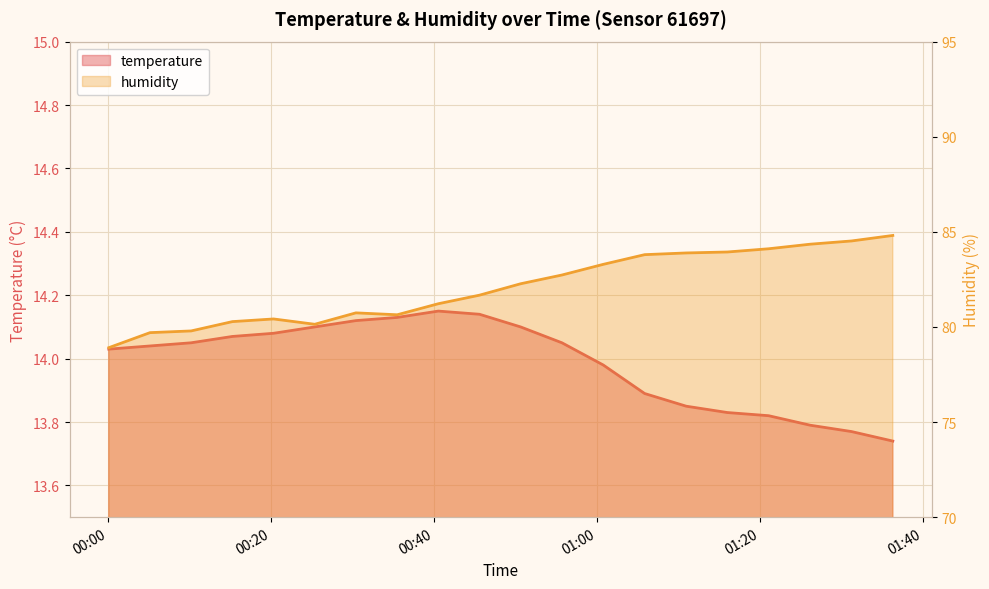

Reading left to right, list all the values displayed in this chart.

temperature: 2023-04-24T00:00:07=14.0	2023-04-24T00:05:10=14.0	2023-04-24T00:10:13=14.1	2023-04-24T00:15:17=14.1	2023-04-24T00:20:20=14.1	2023-04-24T00:25:23=14.1	2023-04-24T00:30:26=14.1	2023-04-24T00:35:30=14.1	2023-04-24T00:40:33=14.2	2023-04-24T00:45:36=14.1	2023-04-24T00:50:39=14.1	2023-04-24T00:55:43=14.1	2023-04-24T01:00:47=14.0	2023-04-24T01:05:52=13.9	2023-04-24T01:10:58=13.8	2023-04-24T01:16:01=13.8	2023-04-24T01:21:05=13.8	2023-04-24T01:26:11=13.8	2023-04-24T01:31:15=13.8	2023-04-24T01:36:19=13.7
humidity: 2023-04-24T00:00:07=78.9	2023-04-24T00:05:10=79.7	2023-04-24T00:10:13=79.8	2023-04-24T00:15:17=80.3	2023-04-24T00:20:20=80.4	2023-04-24T00:25:23=80.1	2023-04-24T00:30:26=80.7	2023-04-24T00:35:30=80.6	2023-04-24T00:40:33=81.2	2023-04-24T00:45:36=81.7	2023-04-24T00:50:39=82.3	2023-04-24T00:55:43=82.7	2023-04-24T01:00:47=83.3	2023-04-24T01:05:52=83.8	2023-04-24T01:10:58=83.9	2023-04-24T01:16:01=83.9	2023-04-24T01:21:05=84.1	2023-04-24T01:26:11=84.3	2023-04-24T01:31:15=84.5	2023-04-24T01:36:19=84.8